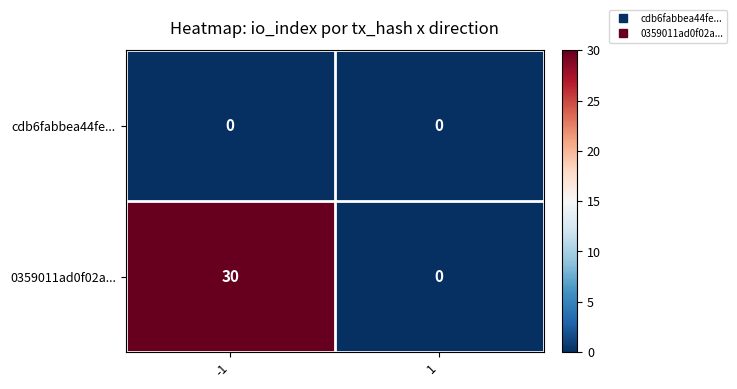

What is the total value across all series at -1?

30